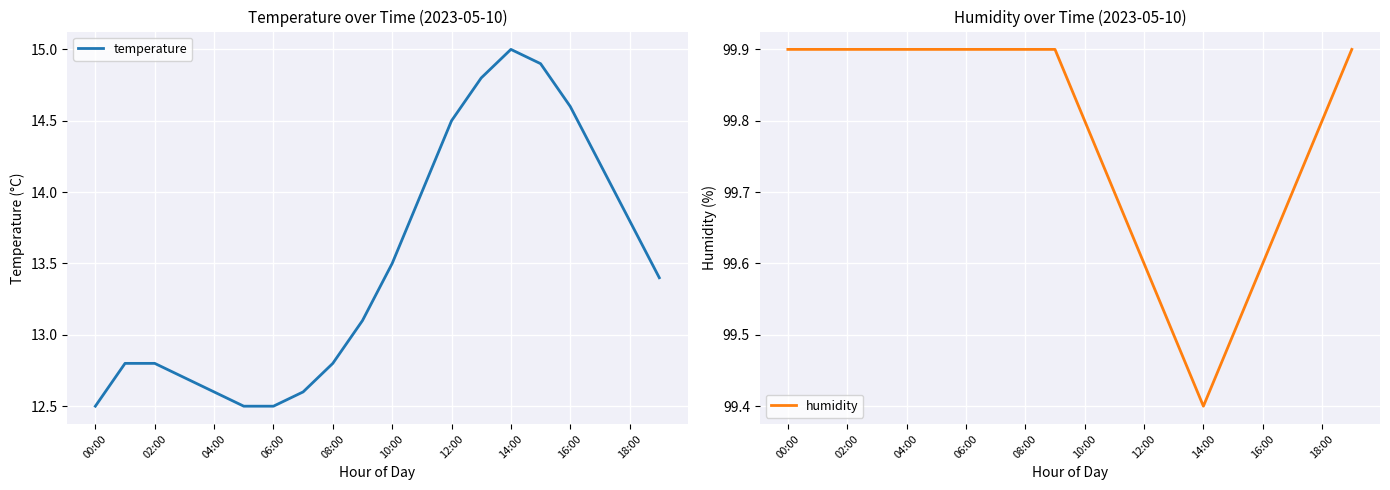

The value of temperature at 04:00 is 6.4. True or false?

False